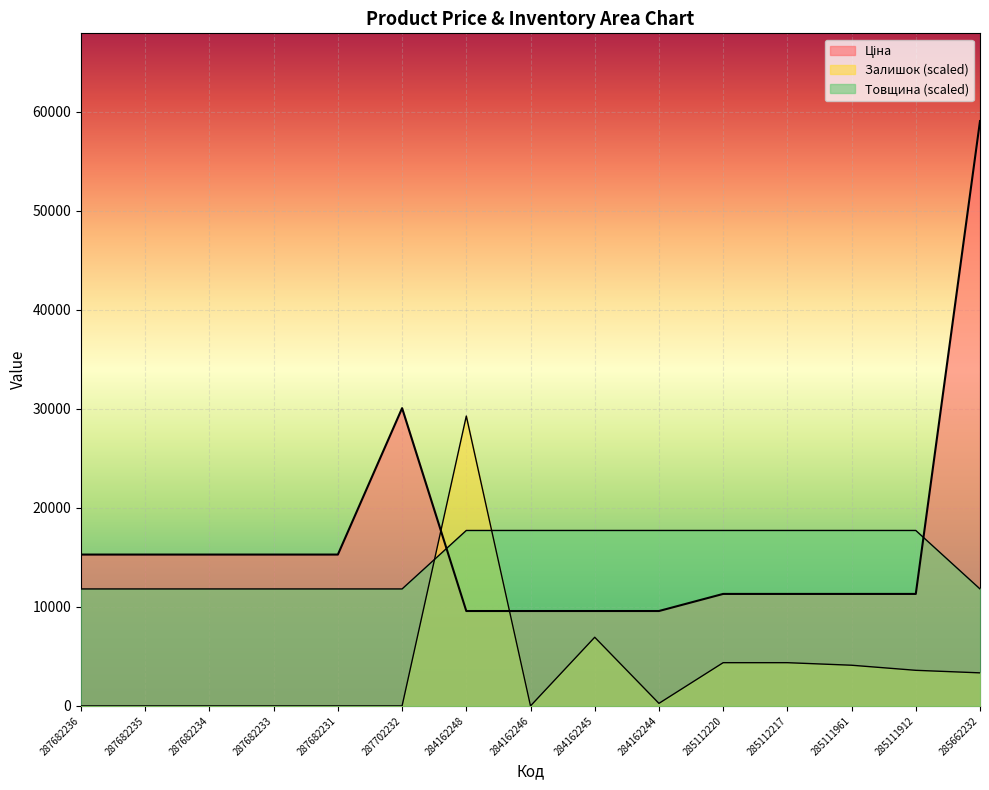

What is the sum of all Ціна values?

249185.0